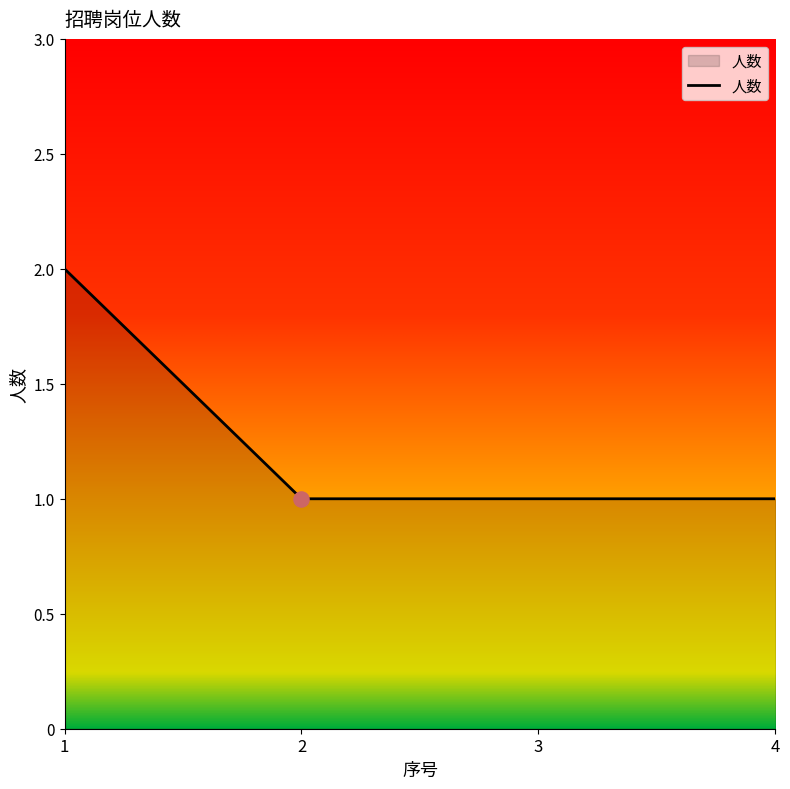

Between 1 and 4, which is larger?

1